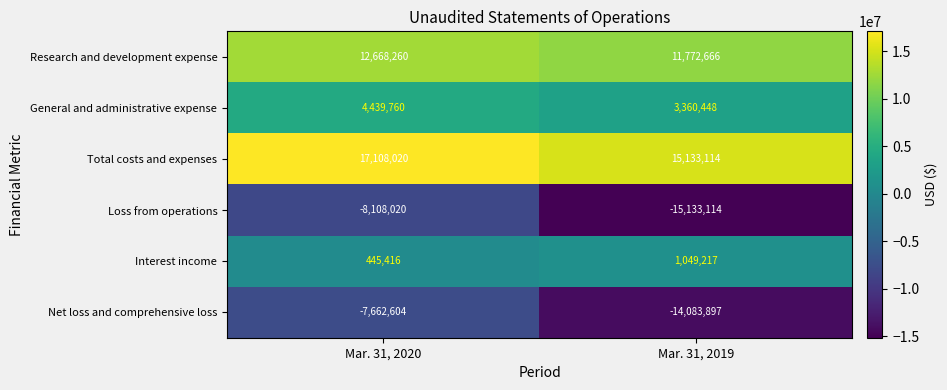

Which category has the highest value in the Total costs and expenses series?

Mar. 31, 2020